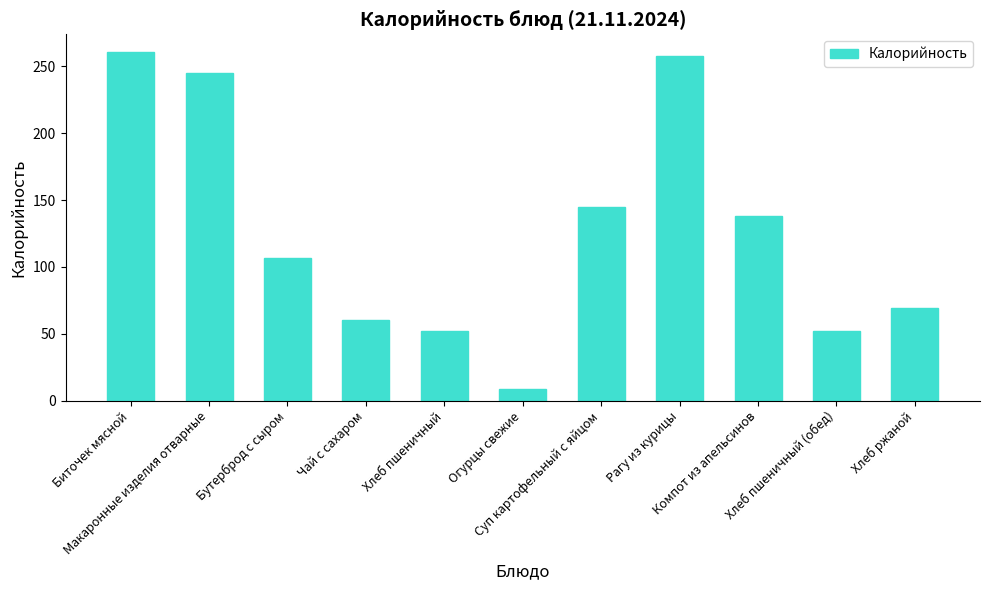

Reading left to right, extract all data points from this chart.

261	245	107	60	52	9	145	258	138	52	69